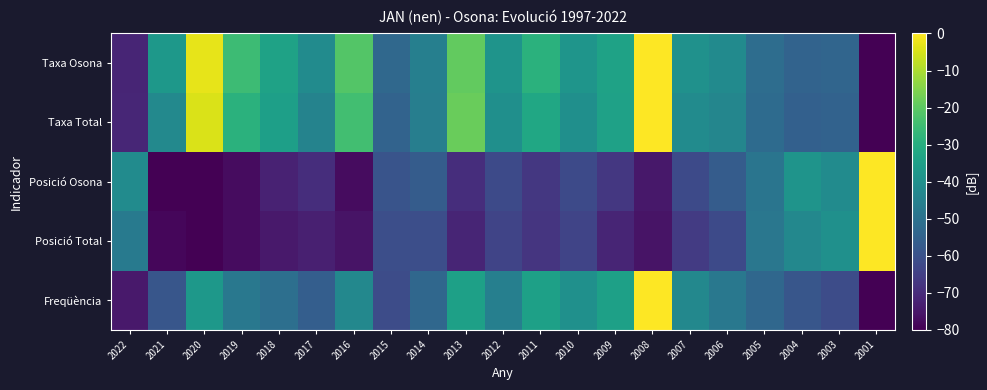

How many data points does each series have?

21